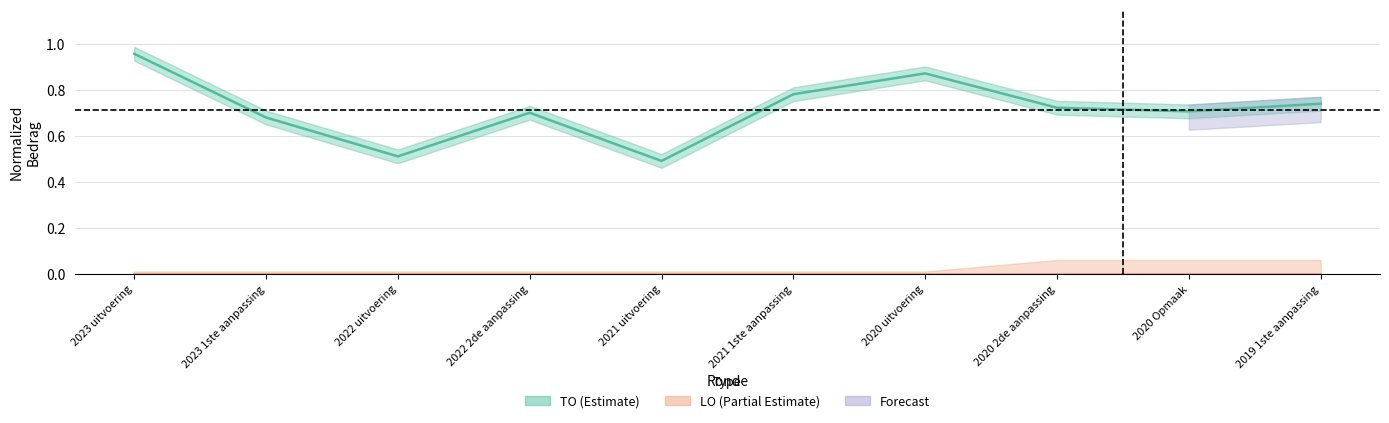

List the labels in order of value, smallest first.

2021 uitvoering, 2022 uitvoering, 2023 1ste aanpassing, 2022 2de aanpassing, 2020 Opmaak, 2020 2de aanpassing, 2019 1ste aanpassing, 2021 1ste aanpassing, 2020 uitvoering, 2023 uitvoering